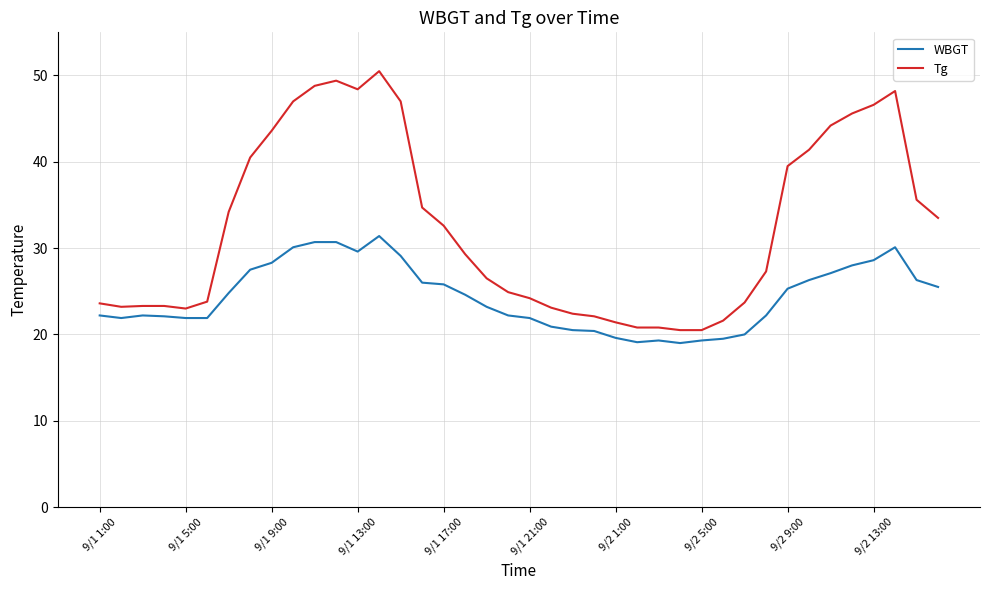

Is this an area chart (filled region under the line)?

No